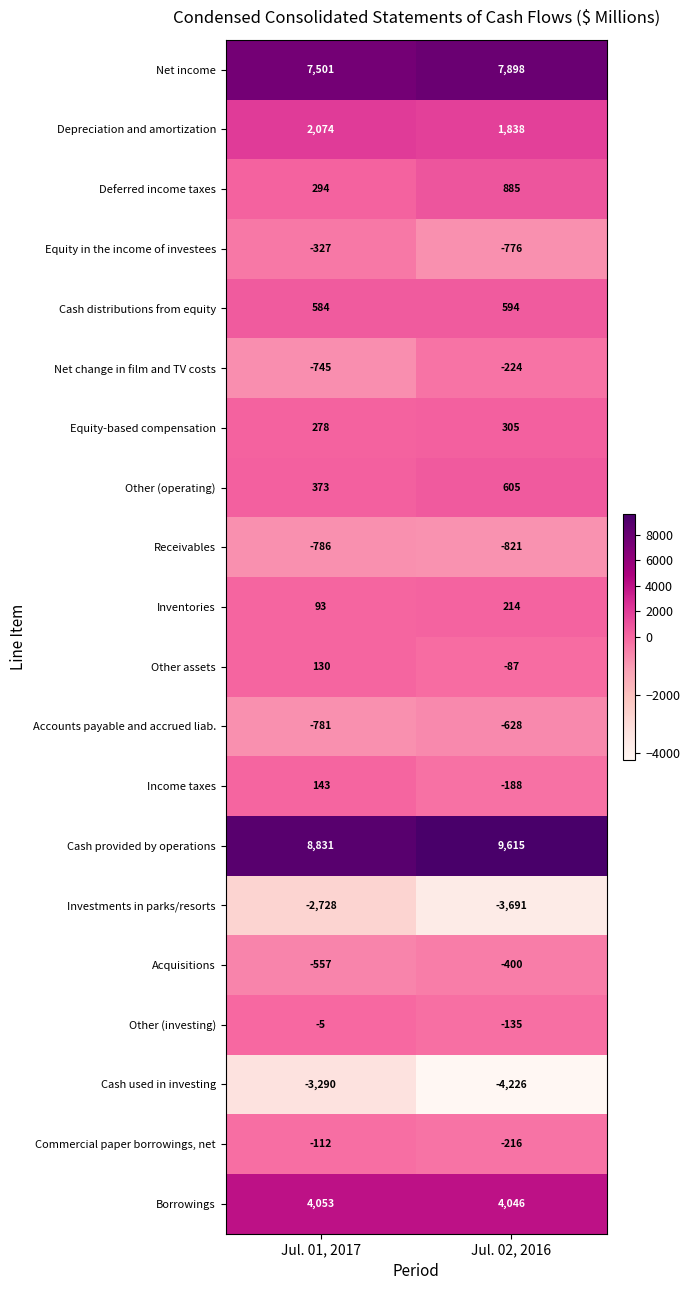

Which series has the widest spread of values?

Investments in parks/resorts